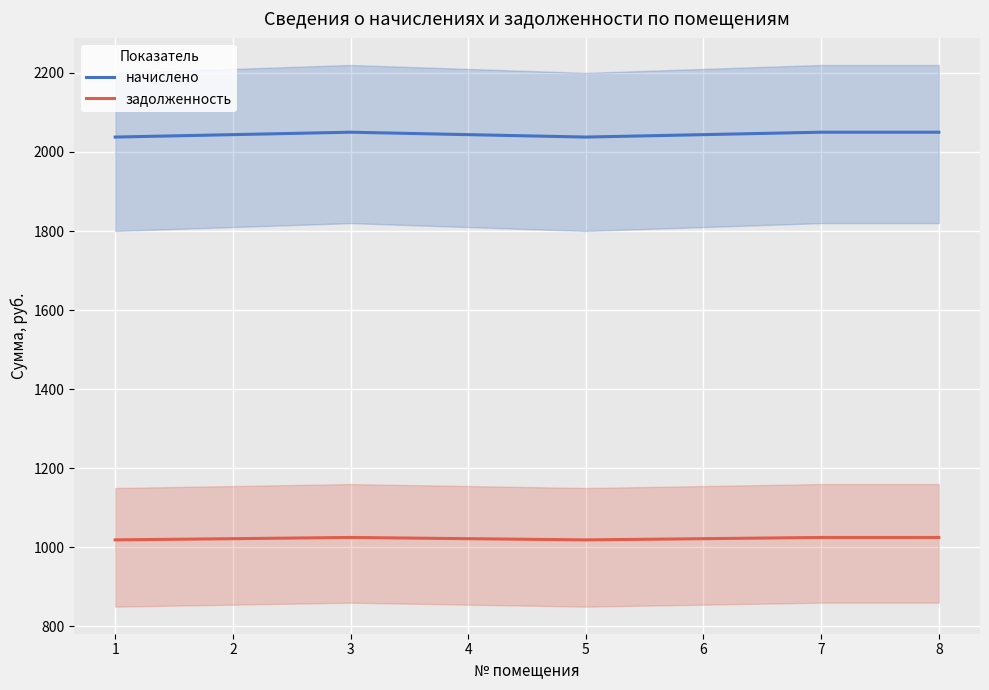

At which label does задолженность reach its peak?

3